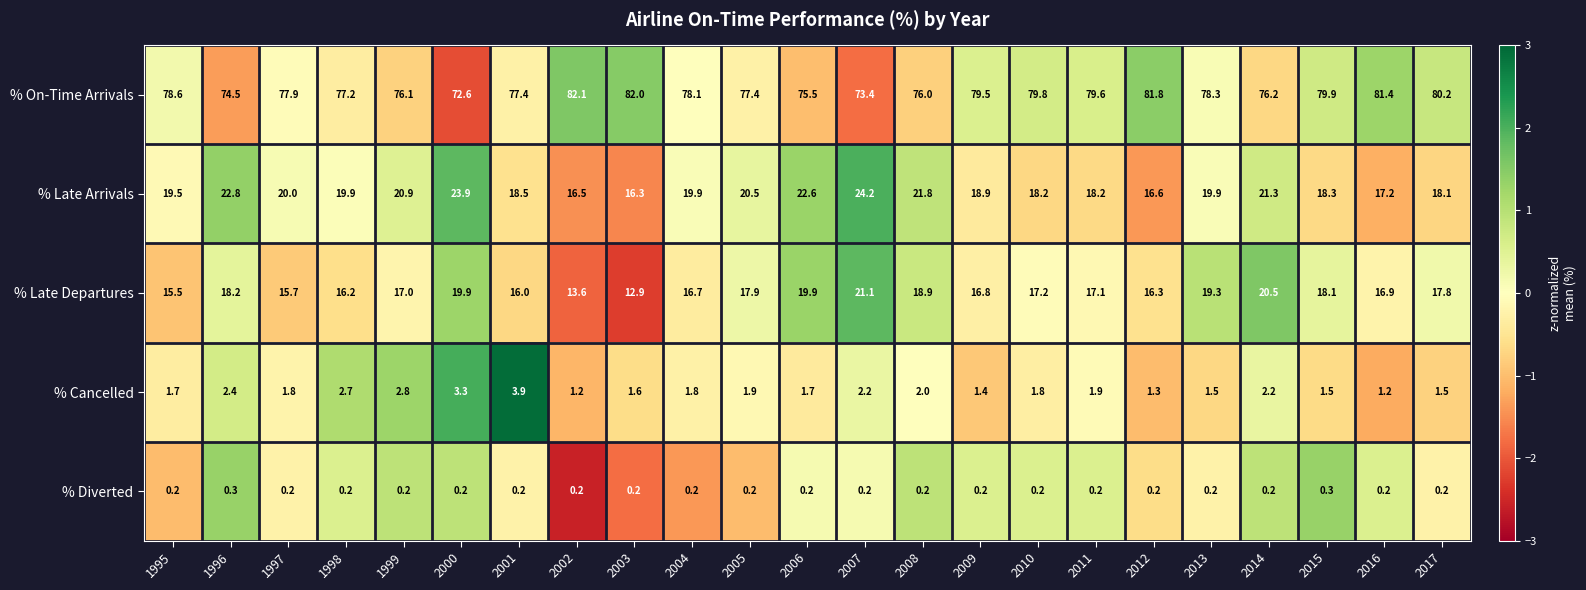

Between 2003 and 2012, which series saw the biggest shift?

% Late Departures